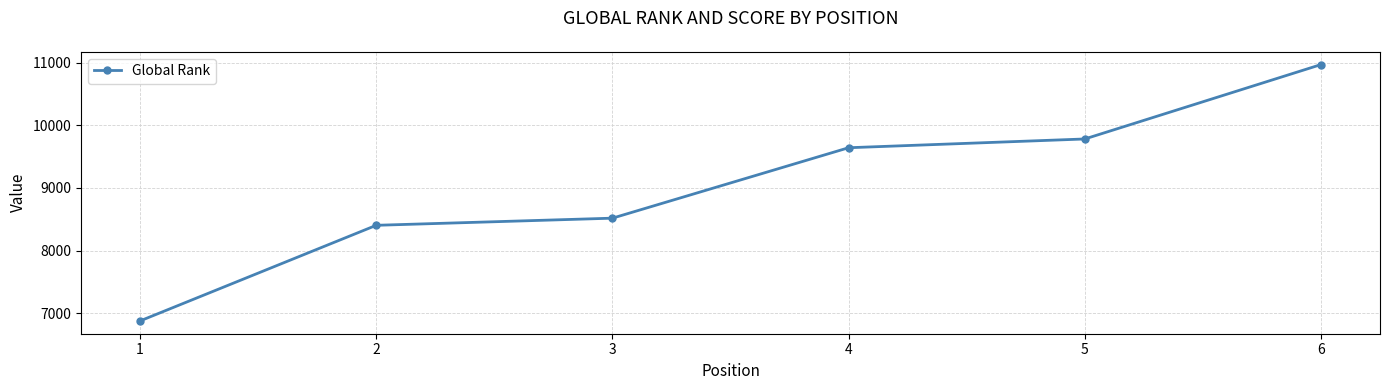

What is the sum of the values at 3 and 6?

19487